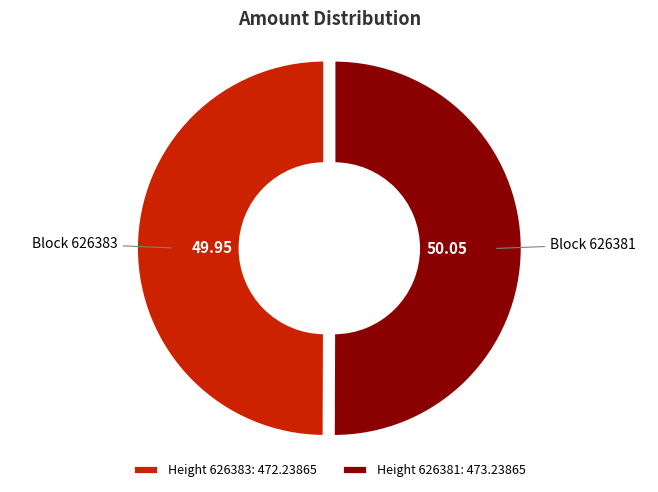

Is the sum of Height 626381: 473.23865 and Height 626383: 472.23865 greater than half?

Yes